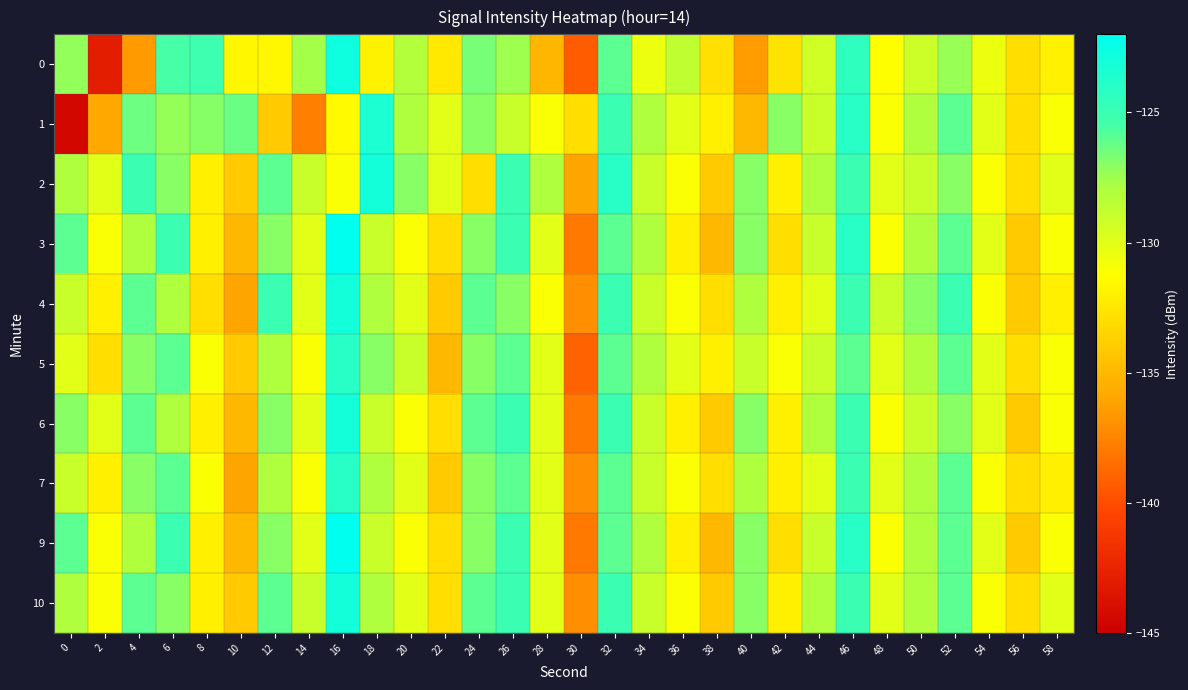

Which category has the highest value across all series?

16